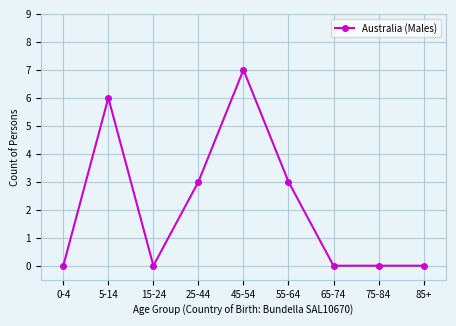

How many lines are shown in the chart?

1